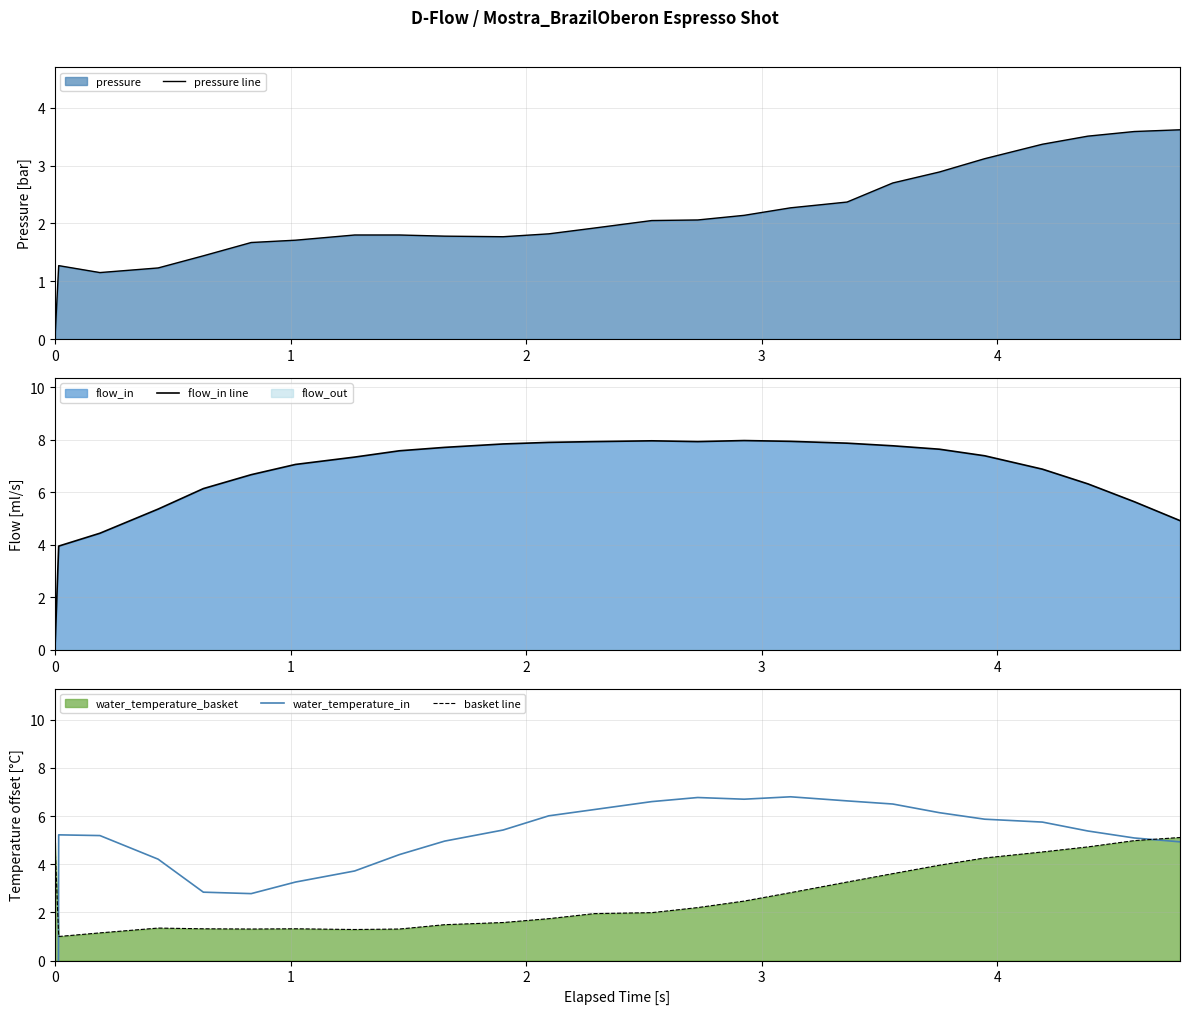

How many values in pressure line are above zero?

24